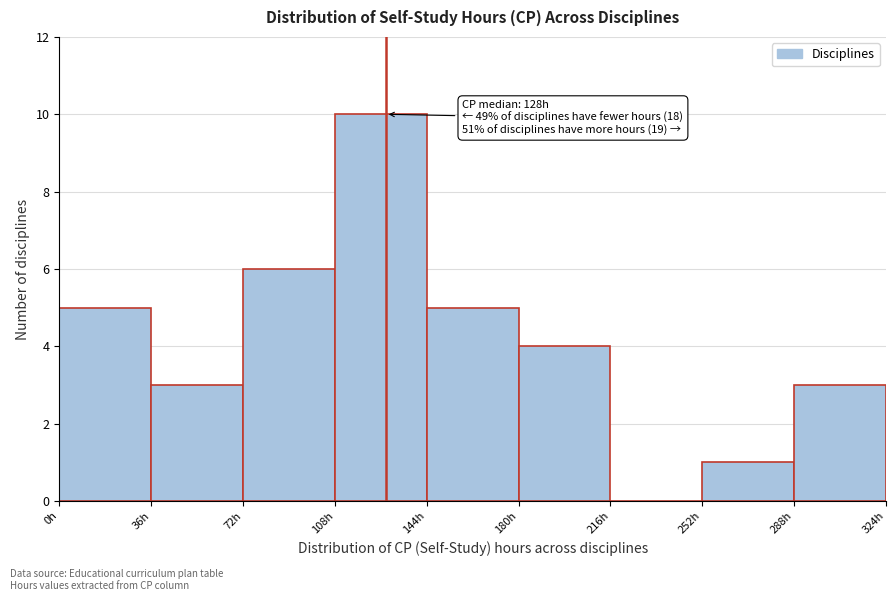

Which range on the x-axis has the tallest bar?

108 to 144